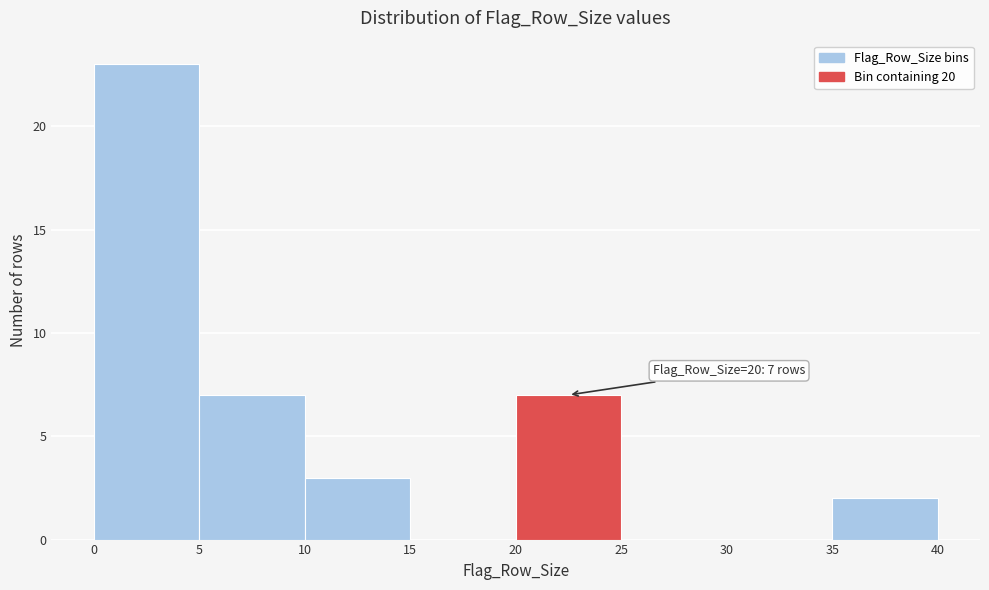

Which range on the x-axis has the tallest bar?

0 to 5